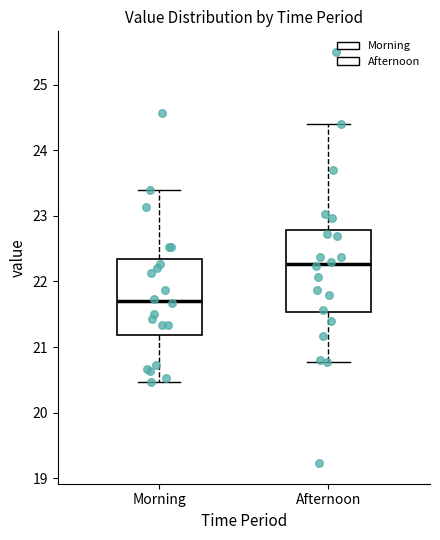

Comparing the boxes themselves (not the whiskers), which one is the tallest?

Afternoon